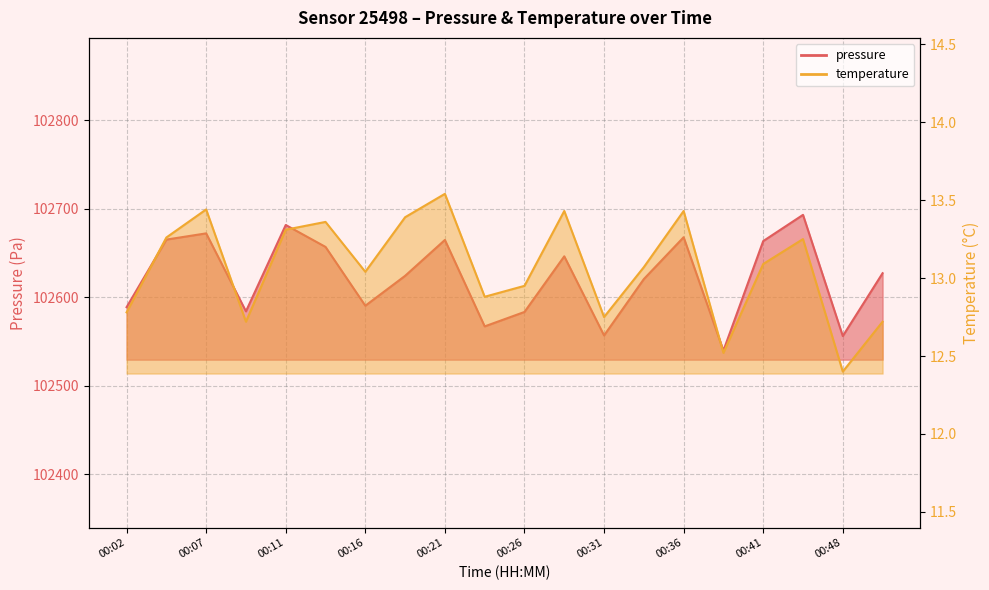

Reading left to right, transcribe all the data shown in this chart.

pressure: 00:02=102588.7	00:04=102665.1	00:07=102672.1	00:09=102584.0	00:11=102681.6	00:14=102656.8	00:16=102590.3	00:19=102624.1	00:21=102664.7	00:24=102567.0	00:26=102583.3	00:29=102646.2	00:31=102556.8	00:34=102620.5	00:36=102667.8	00:38=102539.6	00:41=102663.4	00:46=102693.1	00:48=102556.1	00:51=102627.1
temperature: 00:02=12.8	00:04=13.3	00:07=13.4	00:09=12.7	00:11=13.3	00:14=13.4	00:16=13.0	00:19=13.4	00:21=13.5	00:24=12.9	00:26=12.9	00:29=13.4	00:31=12.8	00:34=13.1	00:36=13.4	00:38=12.5	00:41=13.1	00:46=13.2	00:48=12.4	00:51=12.7